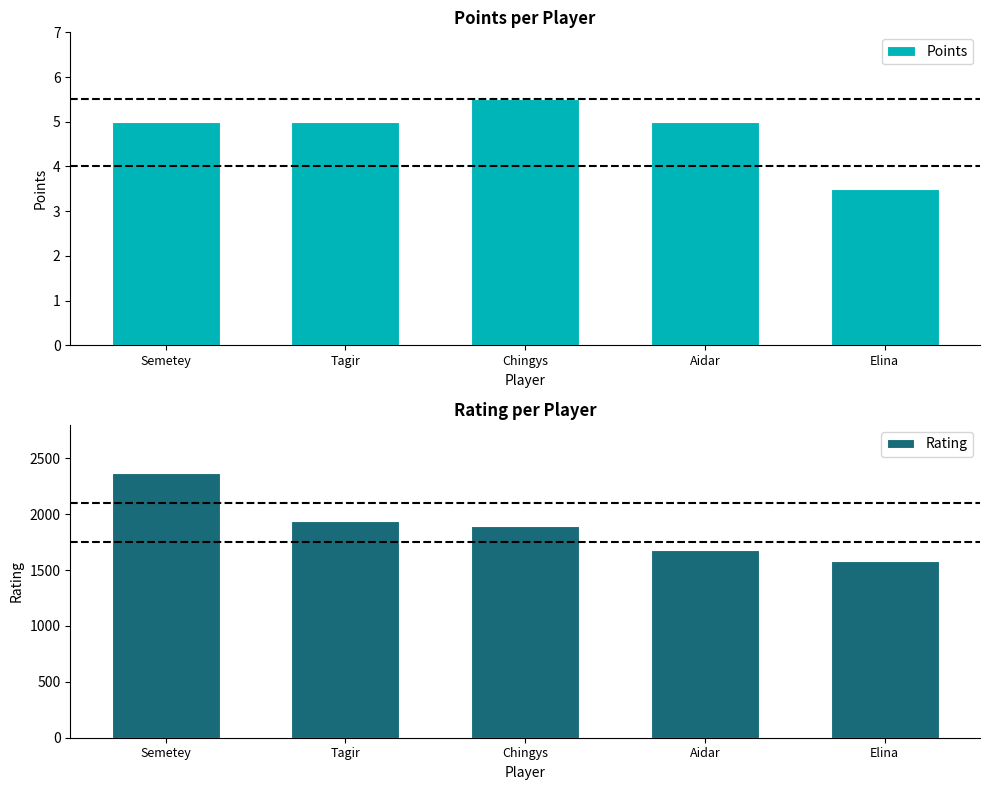

List the series in order of their overall mean, highest first.

Rating, Points